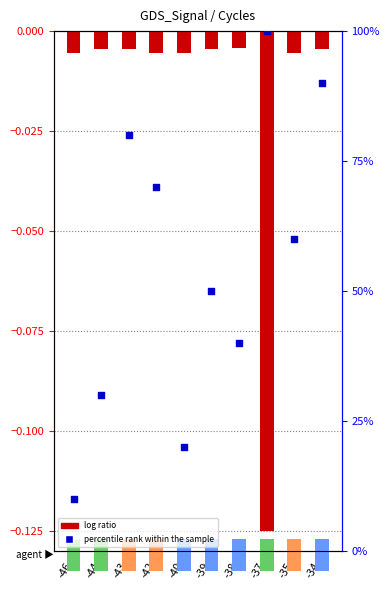

At which category is the sum across all series the highest?

-34